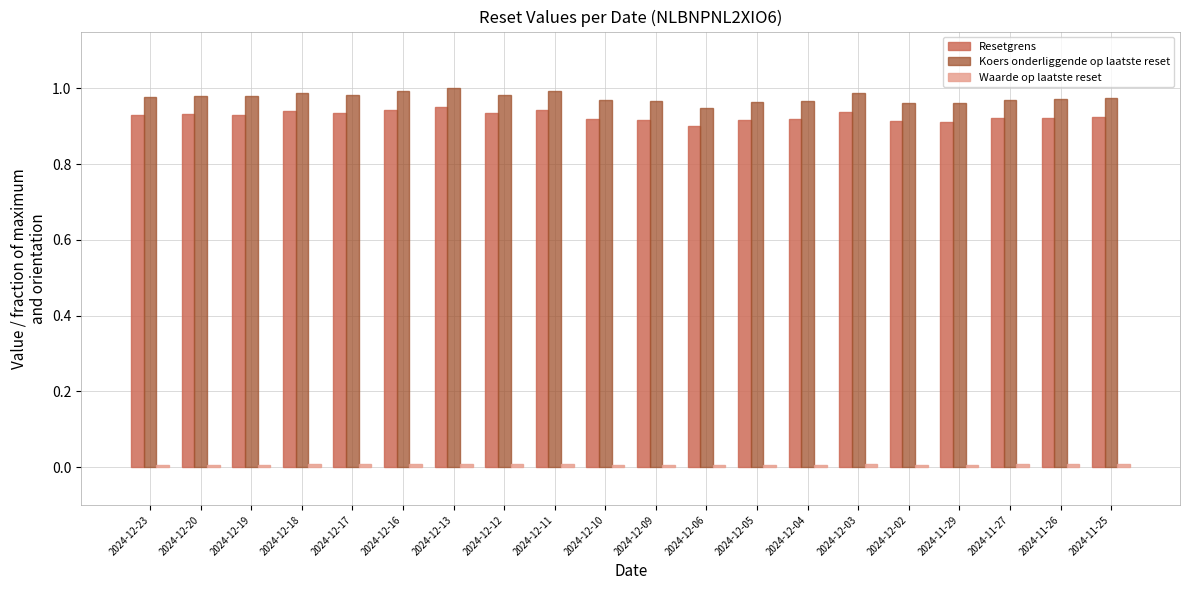

At how many categories does at least one series exceed 0?

20